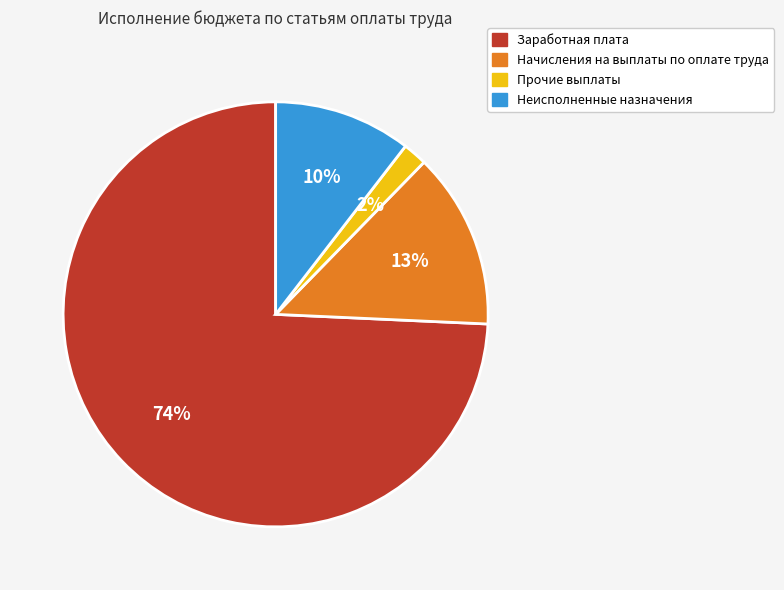

To the nearest percent, what portion does Прочие выплаты represent?

2%